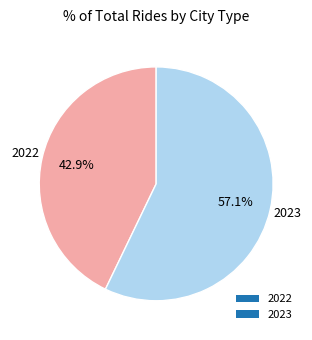

To the nearest percent, what is the combined percentage of 2023 and 2022?

100%